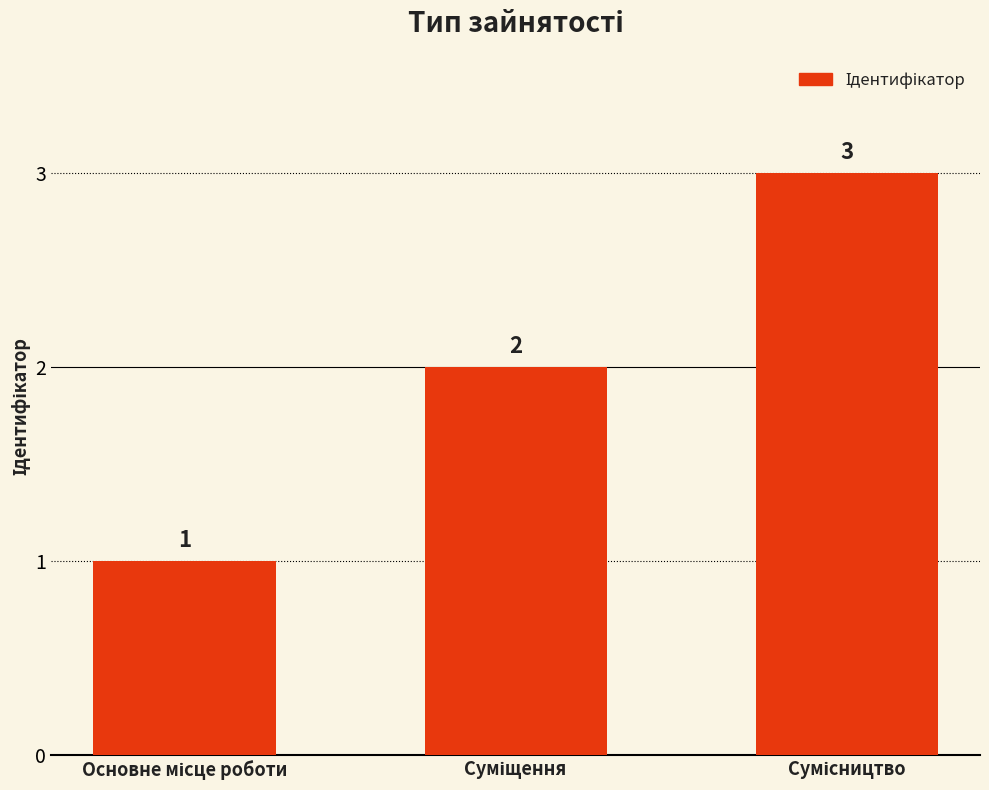

What is the greatest value displayed?

3